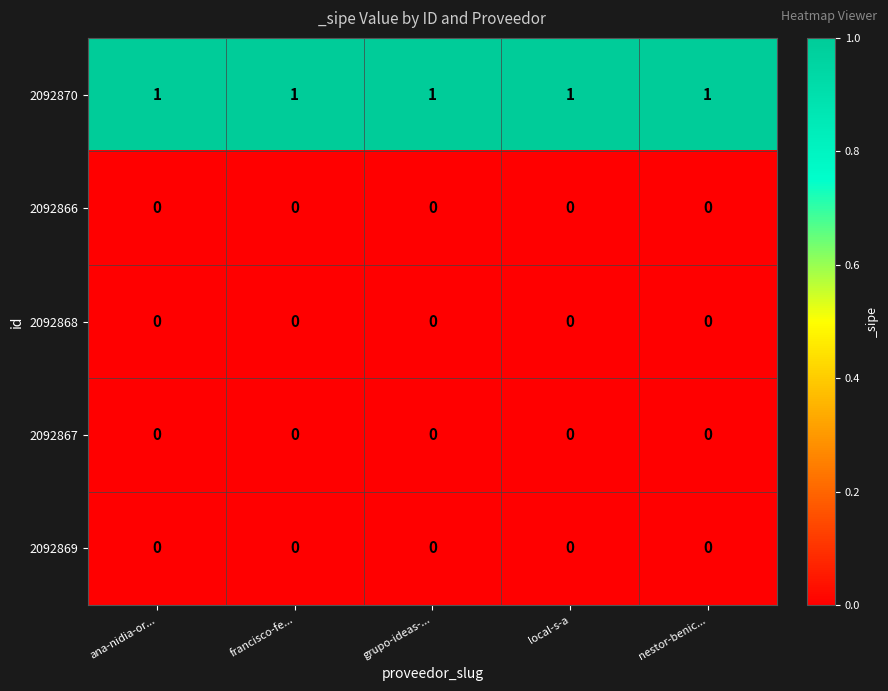

True or false: 2092869 has a value of 0 at ana-nidia-or....

True